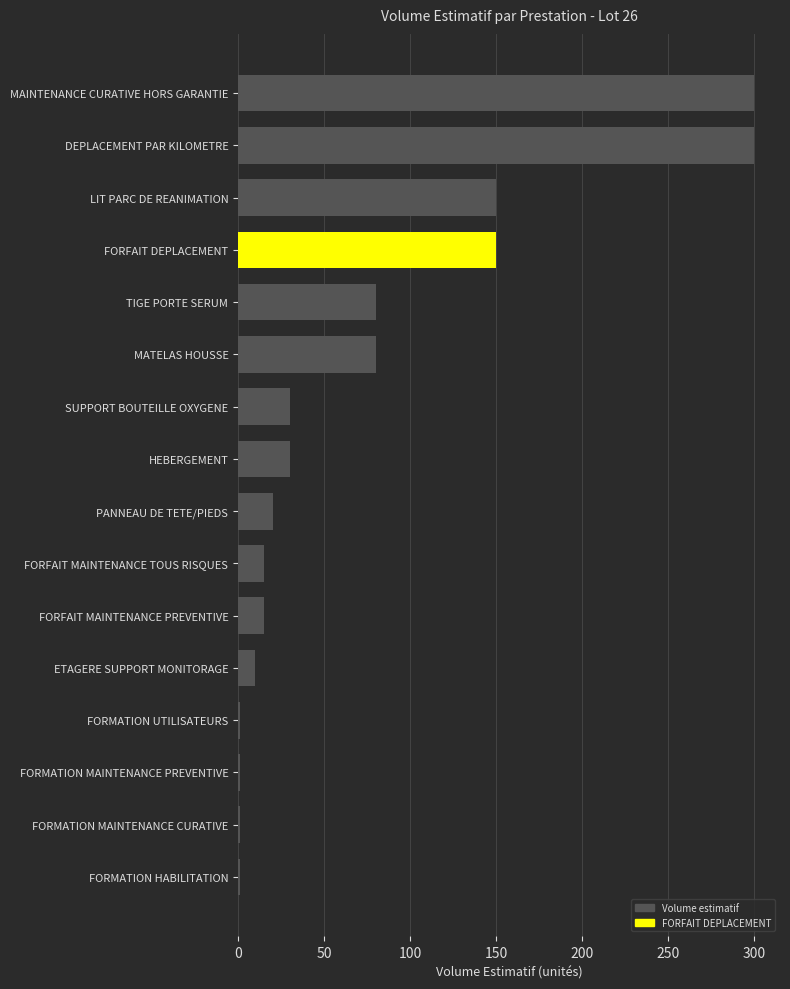

What is the greatest value displayed?

300